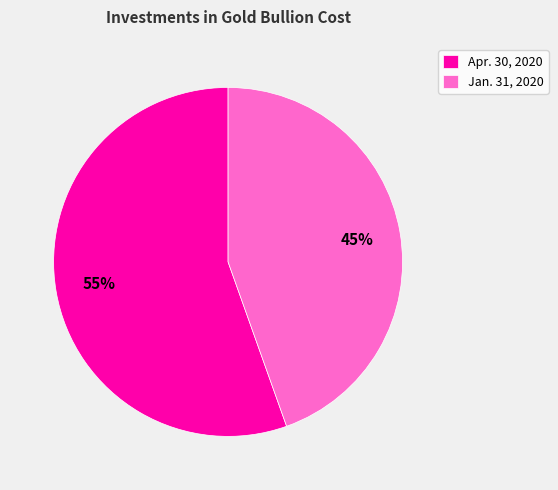

What is the largest slice in the pie chart?

Apr. 30, 2020